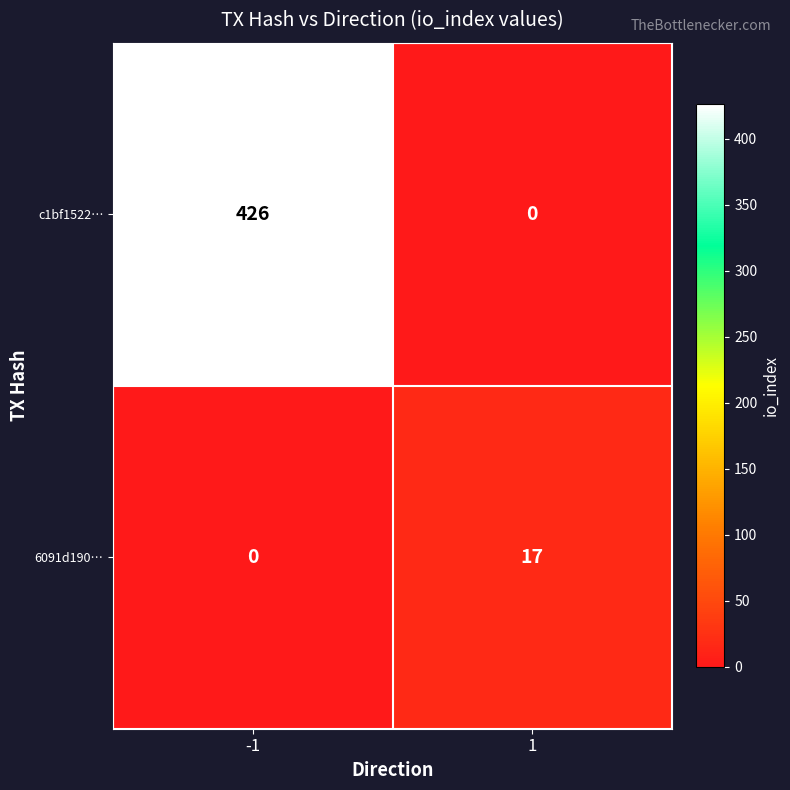

List the series in order of their overall mean, highest first.

c1bf1522…, 6091d190…